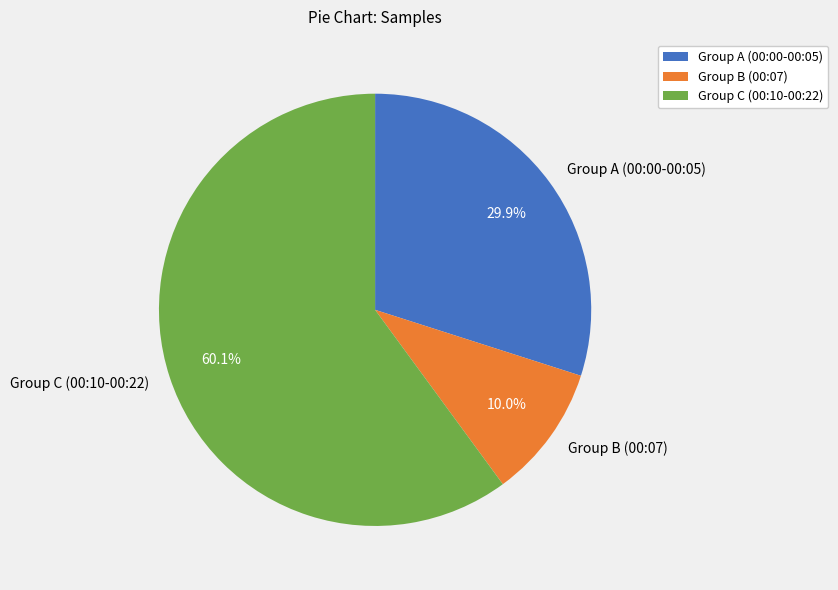

How many segments does this pie chart have?

3